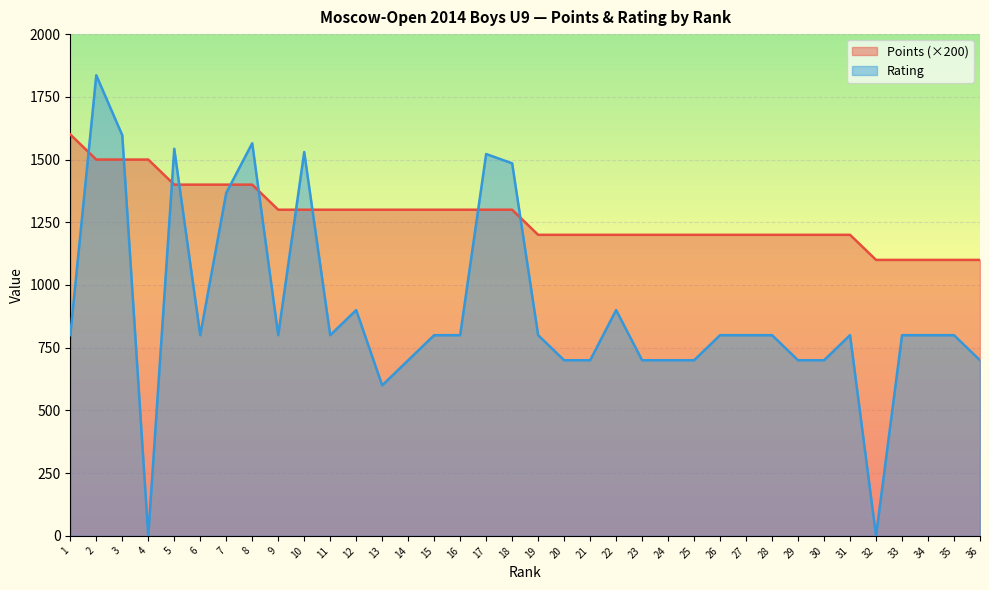

Rank the series by their average value, from highest to lowest.

Points (×200), Rating